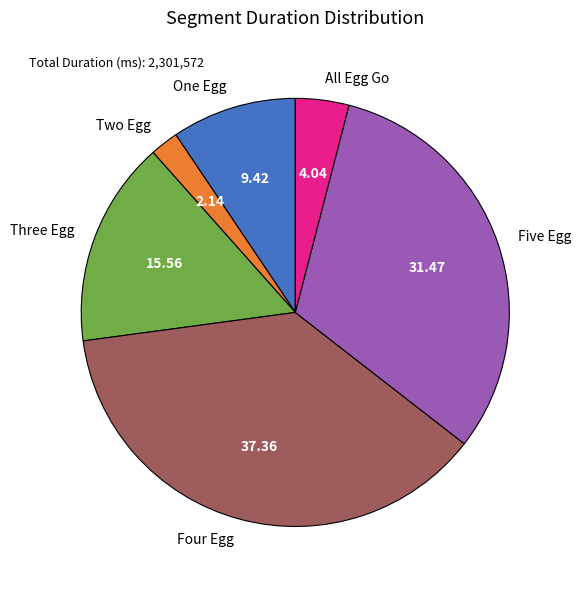

What is the largest slice in the pie chart?

Four Egg